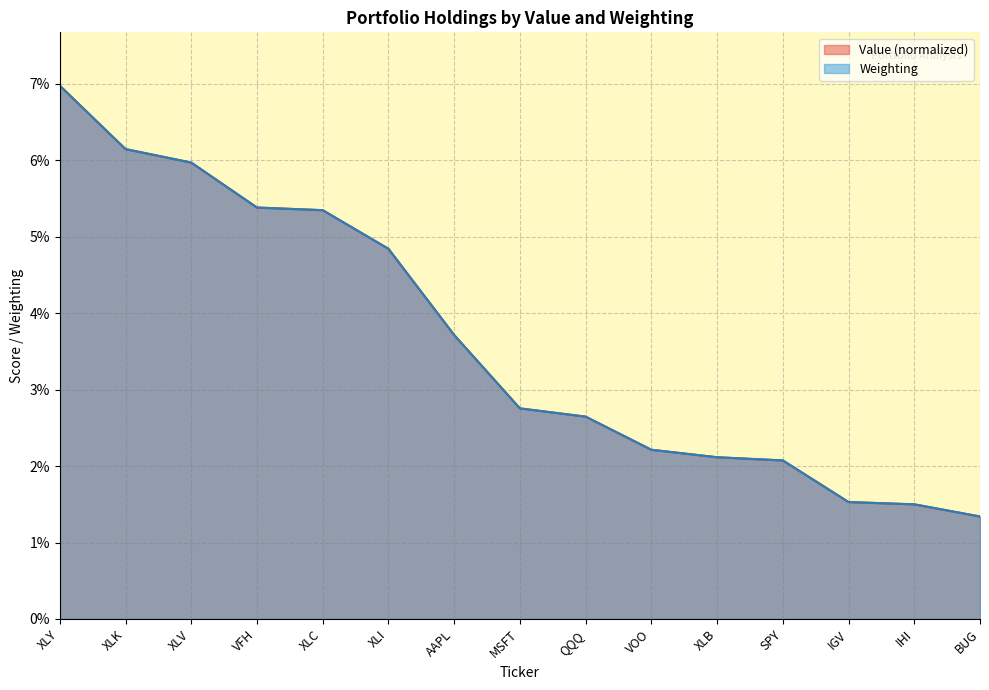

What is the label of the 1st point from the left?

XLY